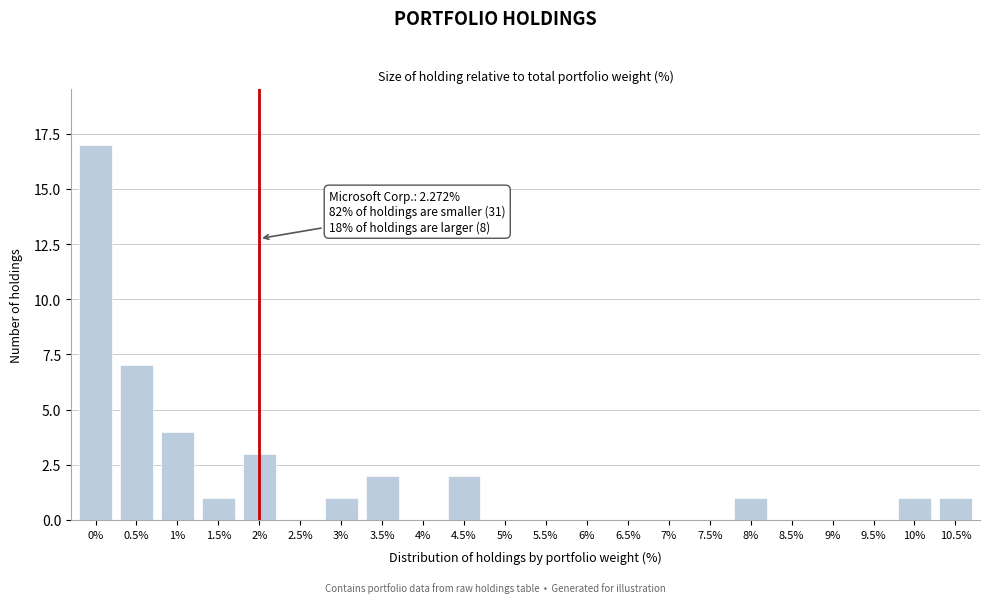

Reading right to left, what are all the values shown in this chart?

10.5%=1	10%=1	9.5%=0	9%=0	8.5%=0	8%=1	7.5%=0	7%=0	6.5%=0	6%=0	5.5%=0	5%=0	4.5%=2	4%=0	3.5%=2	3%=1	2.5%=0	2%=3	1.5%=1	1%=4	0.5%=7	0%=17